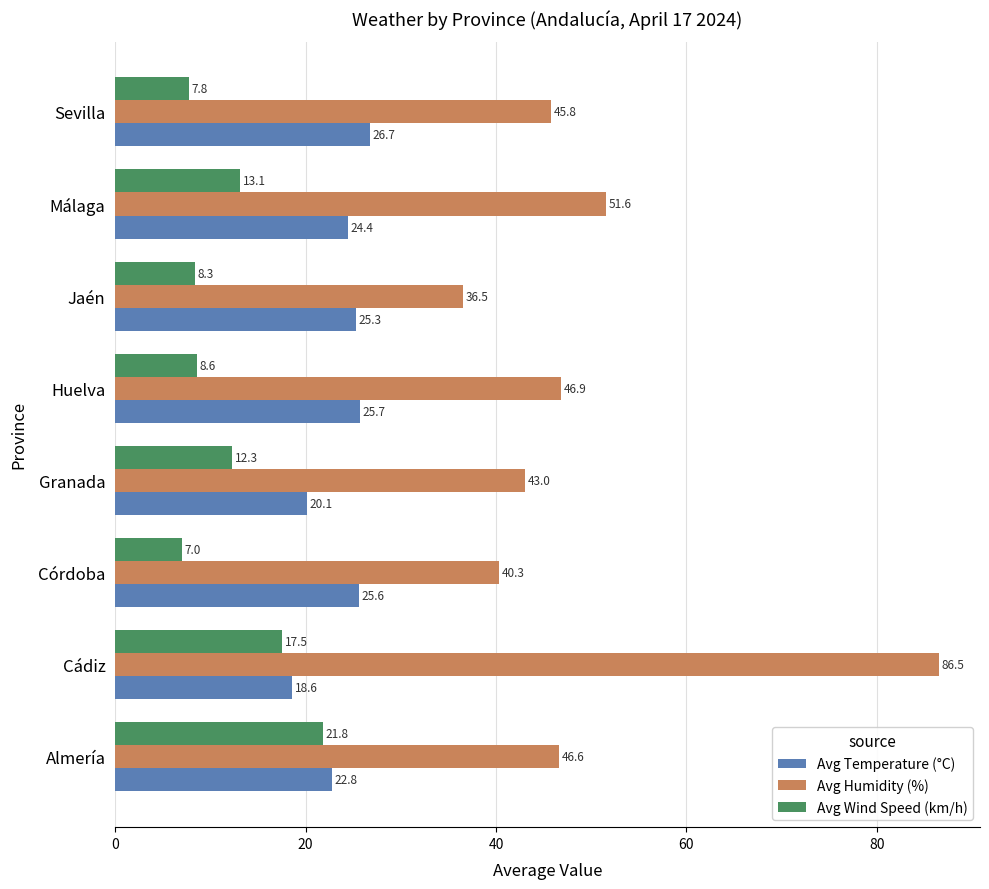

What are all the series names shown in the legend?

Avg Temperature (°C), Avg Humidity (%), Avg Wind Speed (km/h)